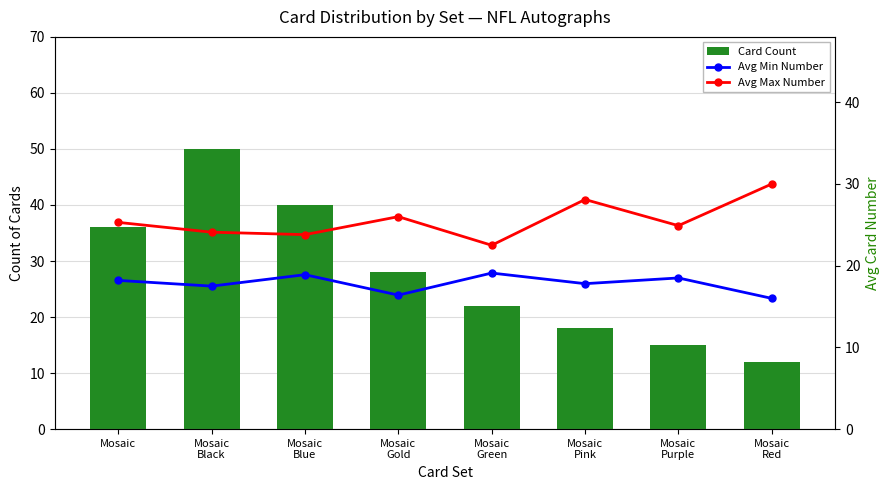

What is the difference between the highest and lowest values at Mosaic?

17.8